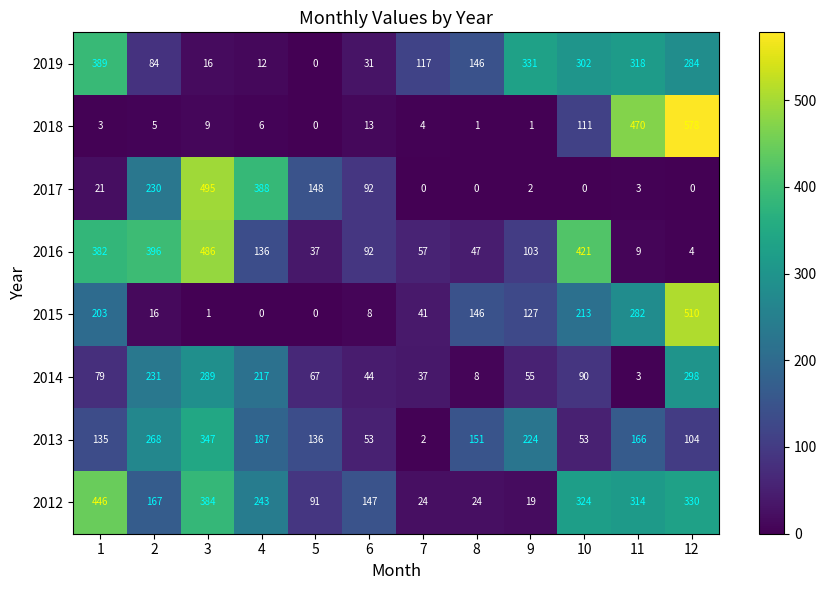

What is the highest value of the 2013 series?

347